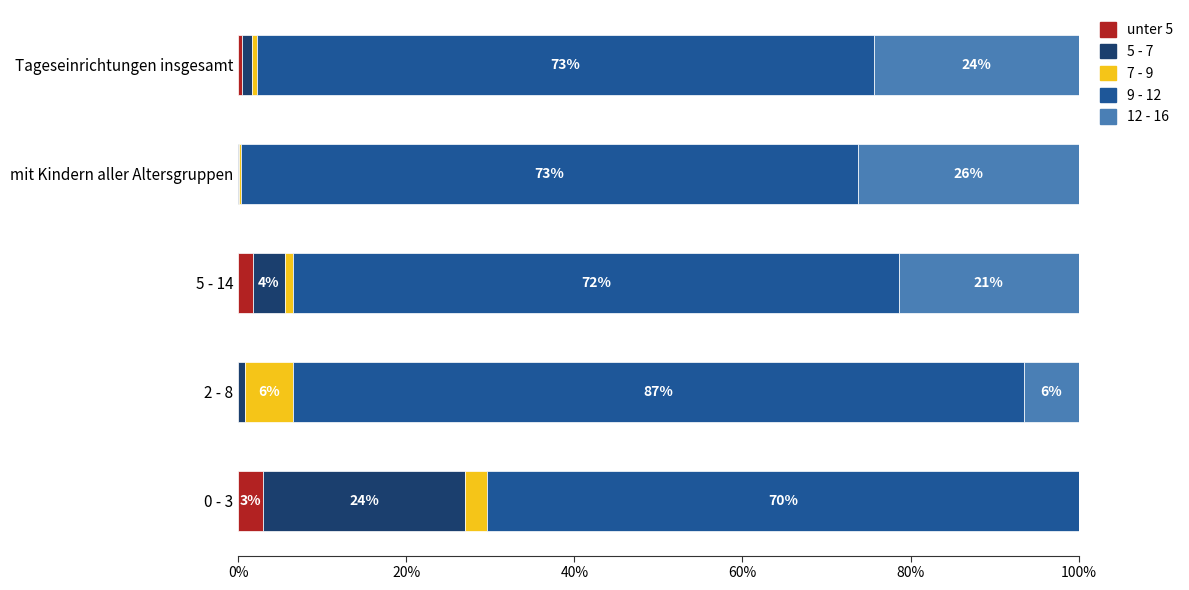

What is the average value of the 12 - 16 series?

15.7